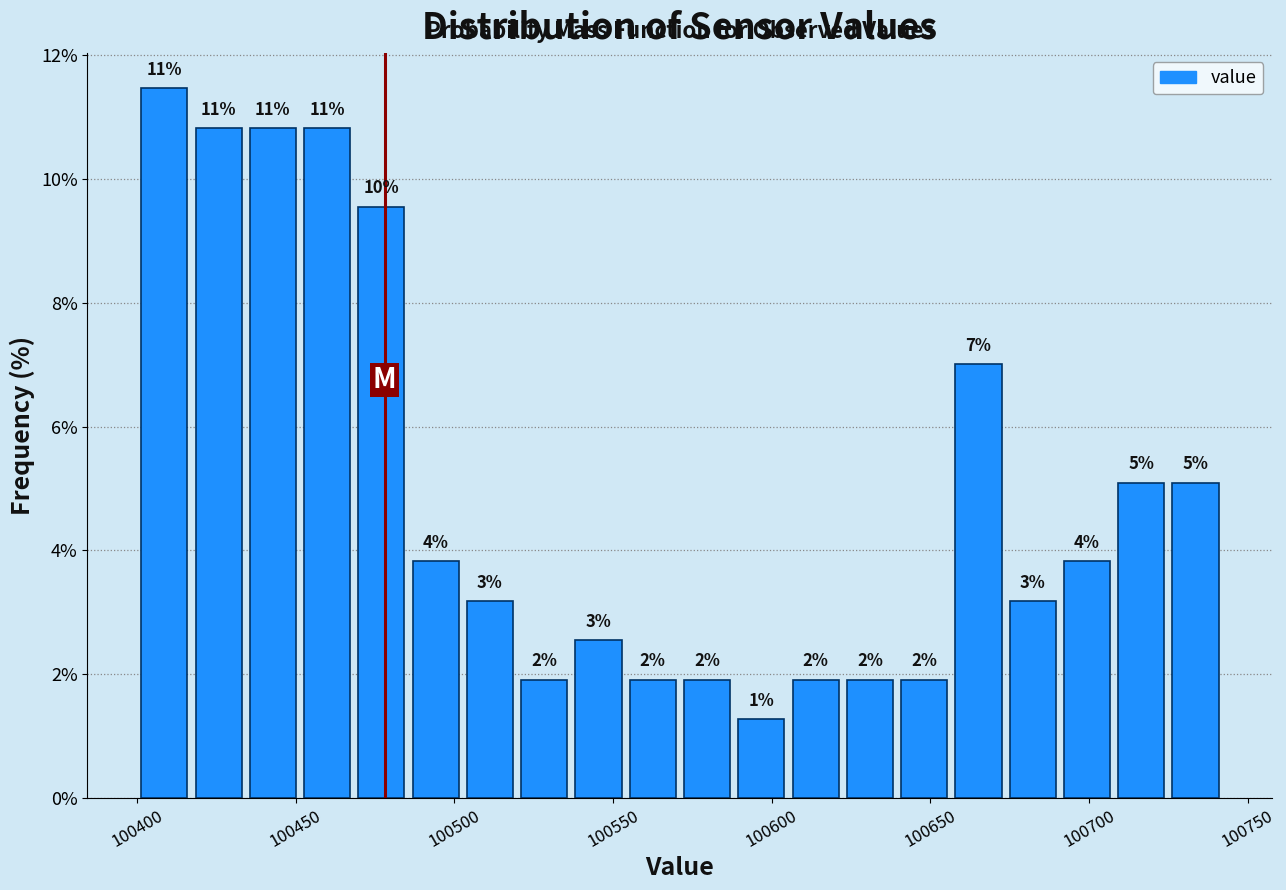

Read against the x-axis, roughly where is the centre of the tallest bar?

100410